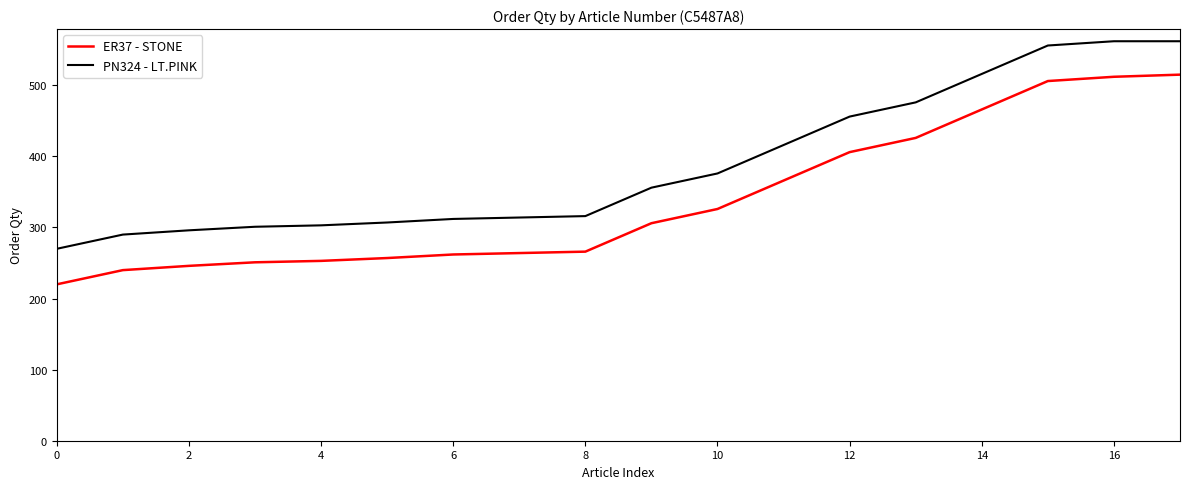

Rank the series by their maximum value, from highest to lowest.

PN324 - LT.PINK, ER37 - STONE